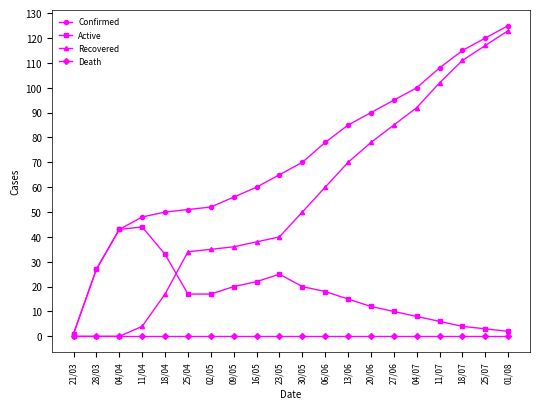

Does the chart have visible grid lines?

No